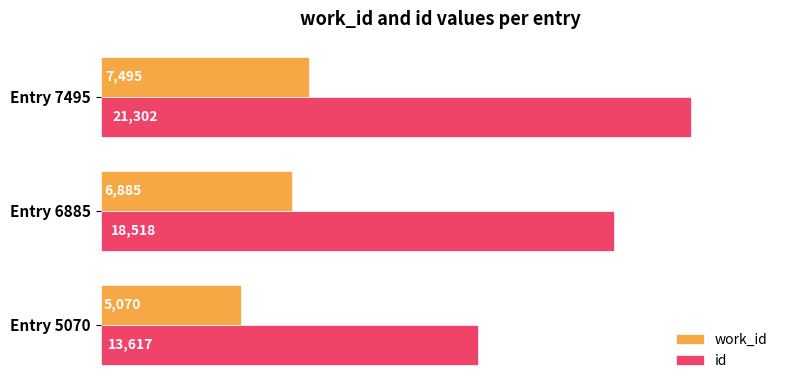

Which category has the highest value across all series?

Entry 7495